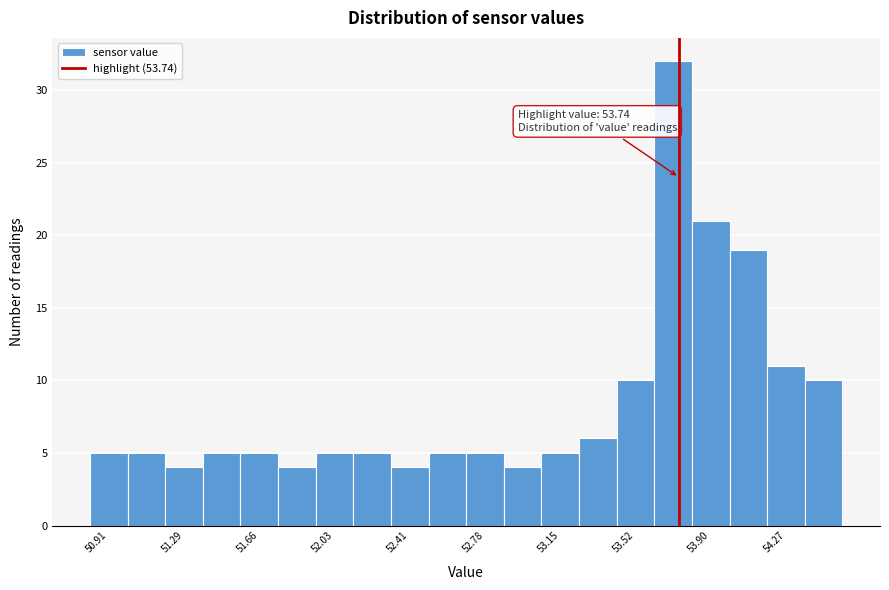

Around what value on the x-axis is the tallest bar? Give the approximate position of its centre, as read against the axis.

53.70